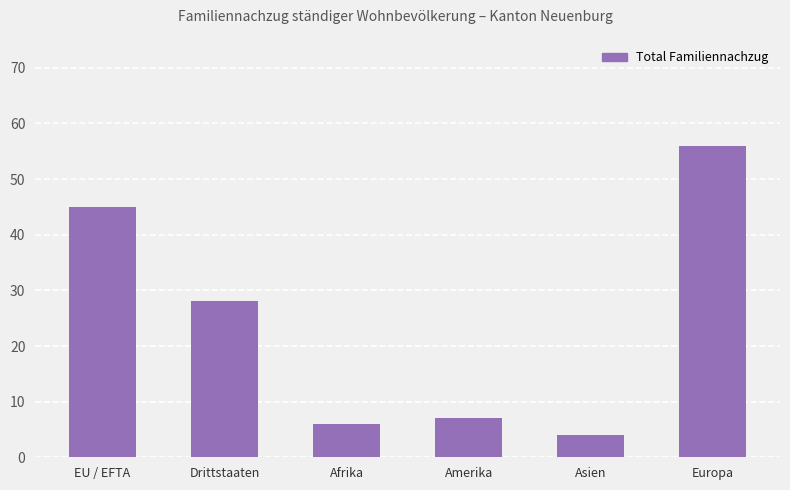

What is the value of the 5th bar from the left?

4